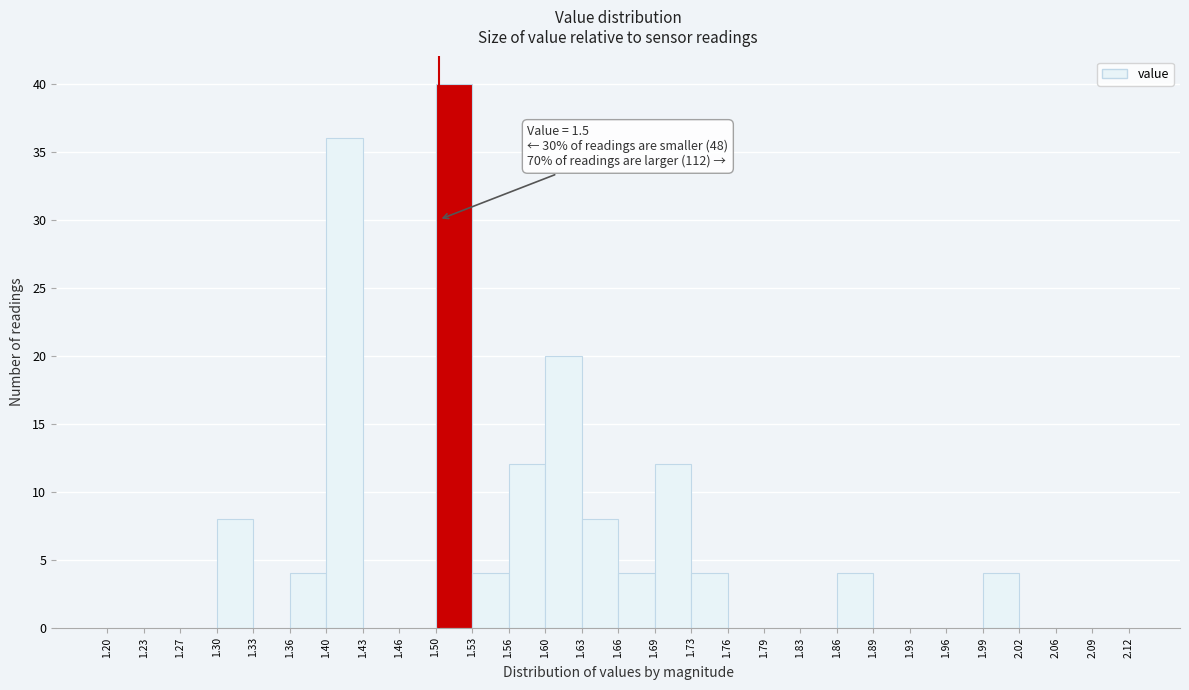

Which range on the x-axis has the tallest bar?

1.50 to 1.53